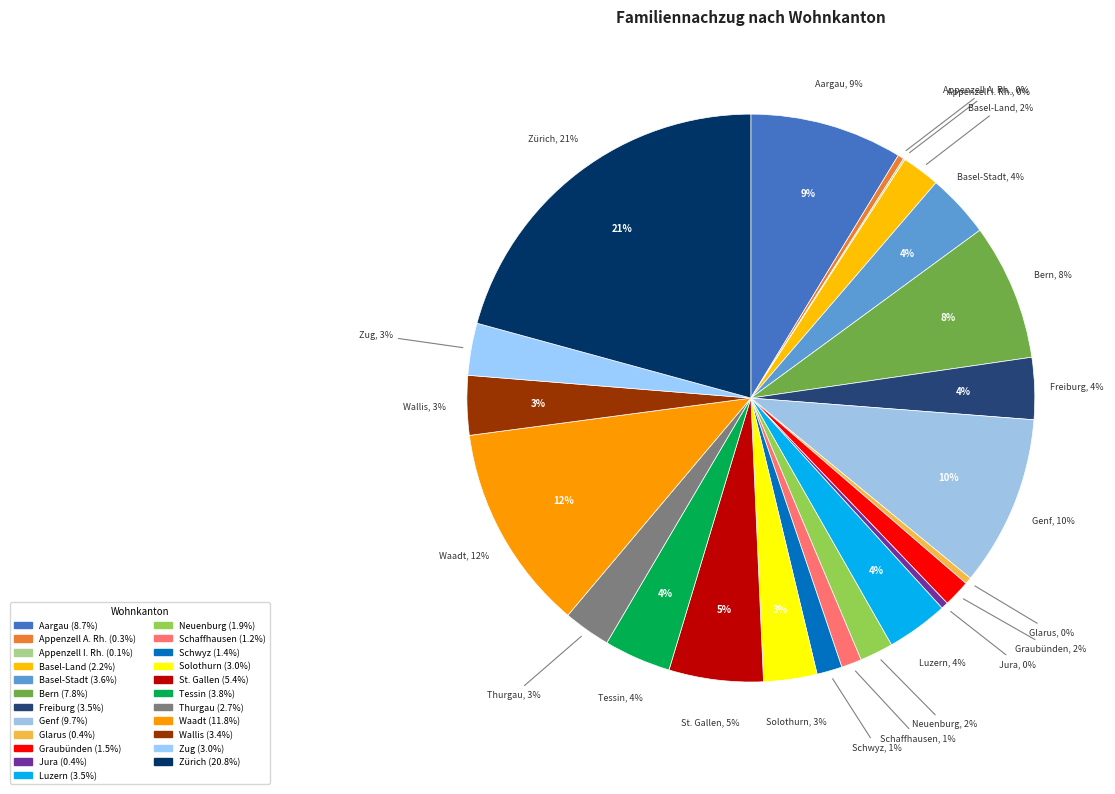

Is Glarus the majority of the pie?

No